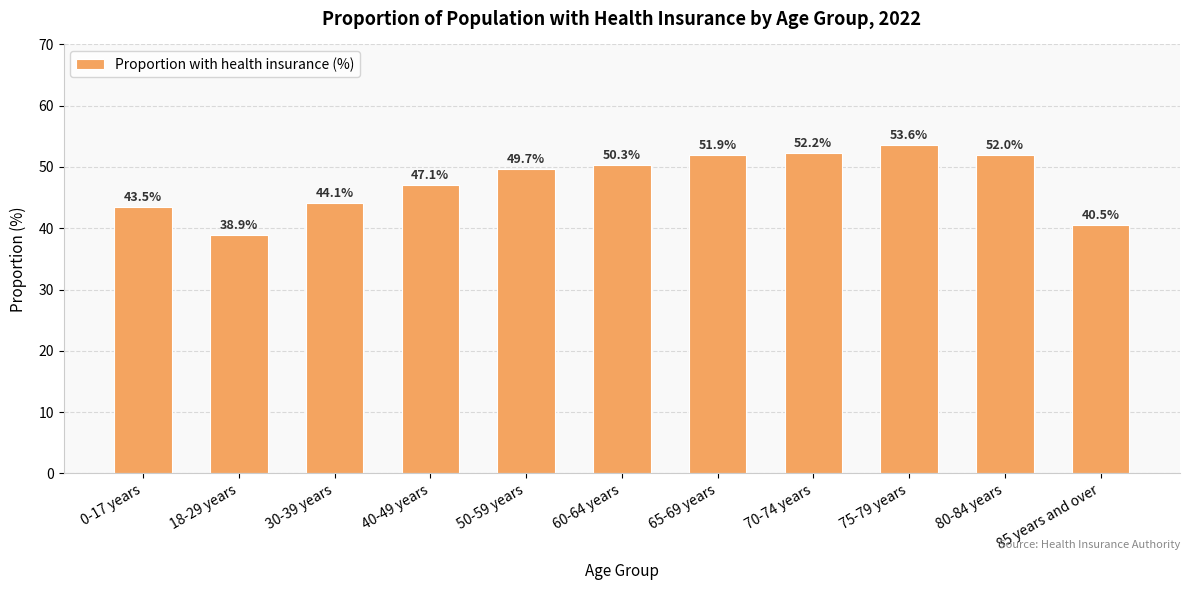

What is the difference between the second highest and second lowest values?

11.7